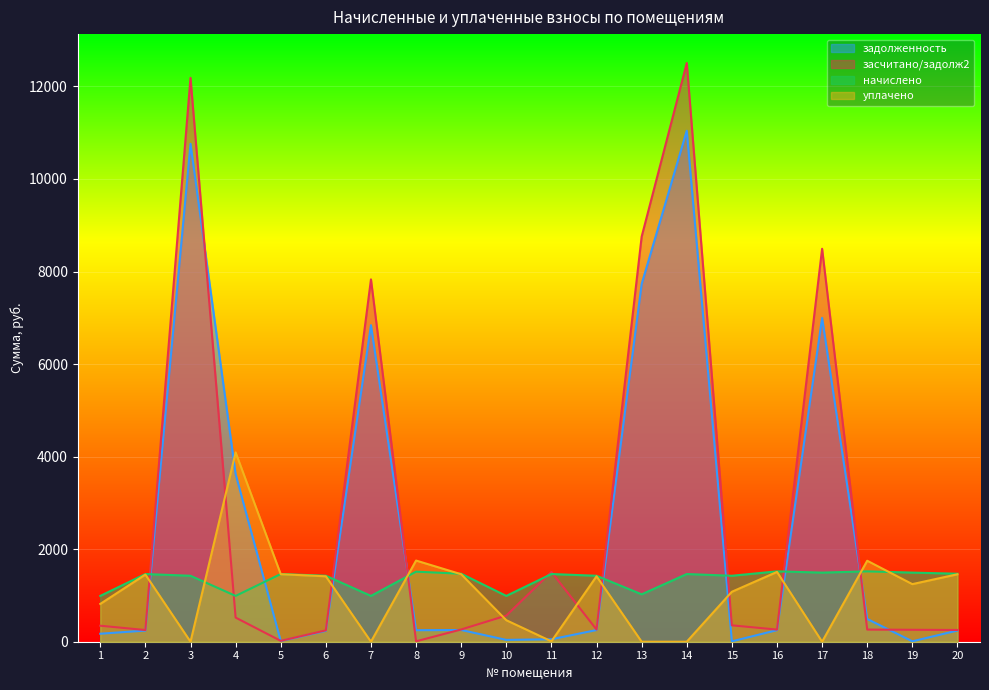

How many interior local valleys does the уплачено series have?

5